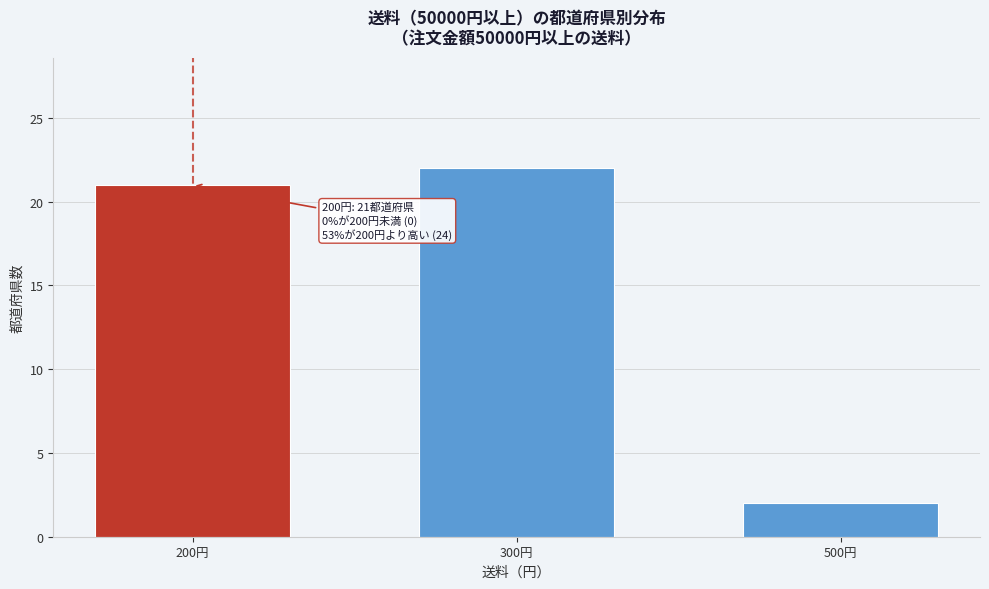

Reading left to right, transcribe all the data shown in this chart.

200円=21	300円=22	500円=2